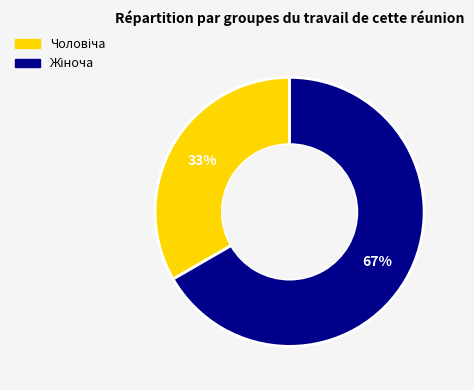

To the nearest percent, what is the average slice percentage?

50%